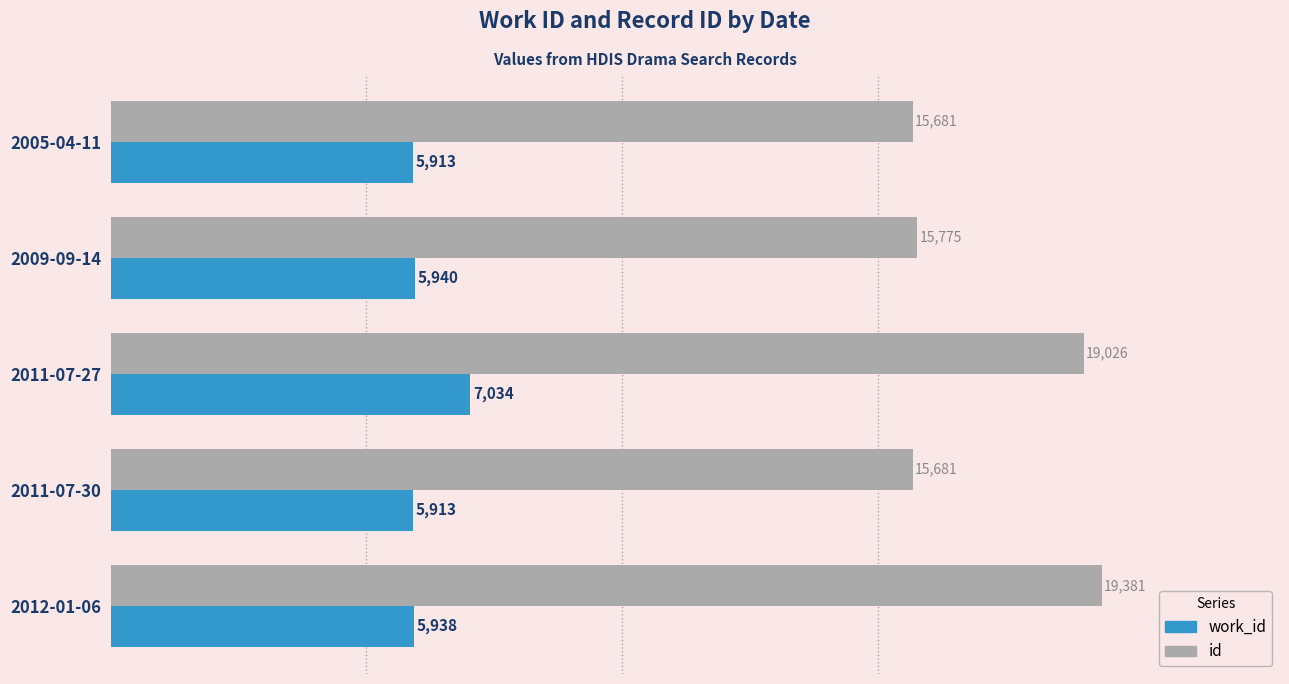

What is the sum of all work_id values?

30738